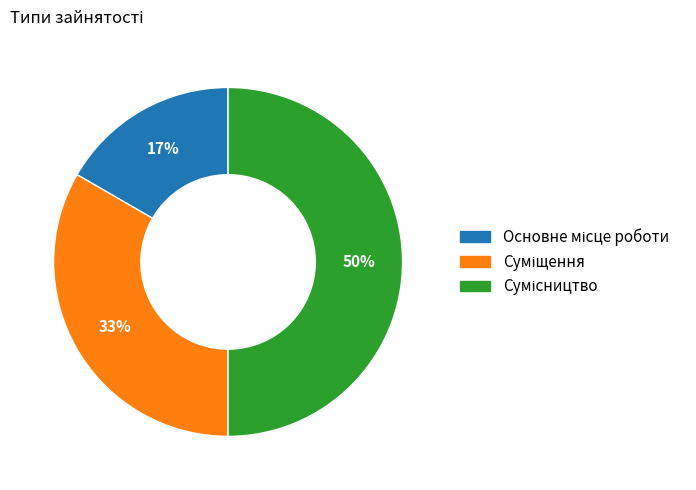

Count the number of slices in the pie.

3